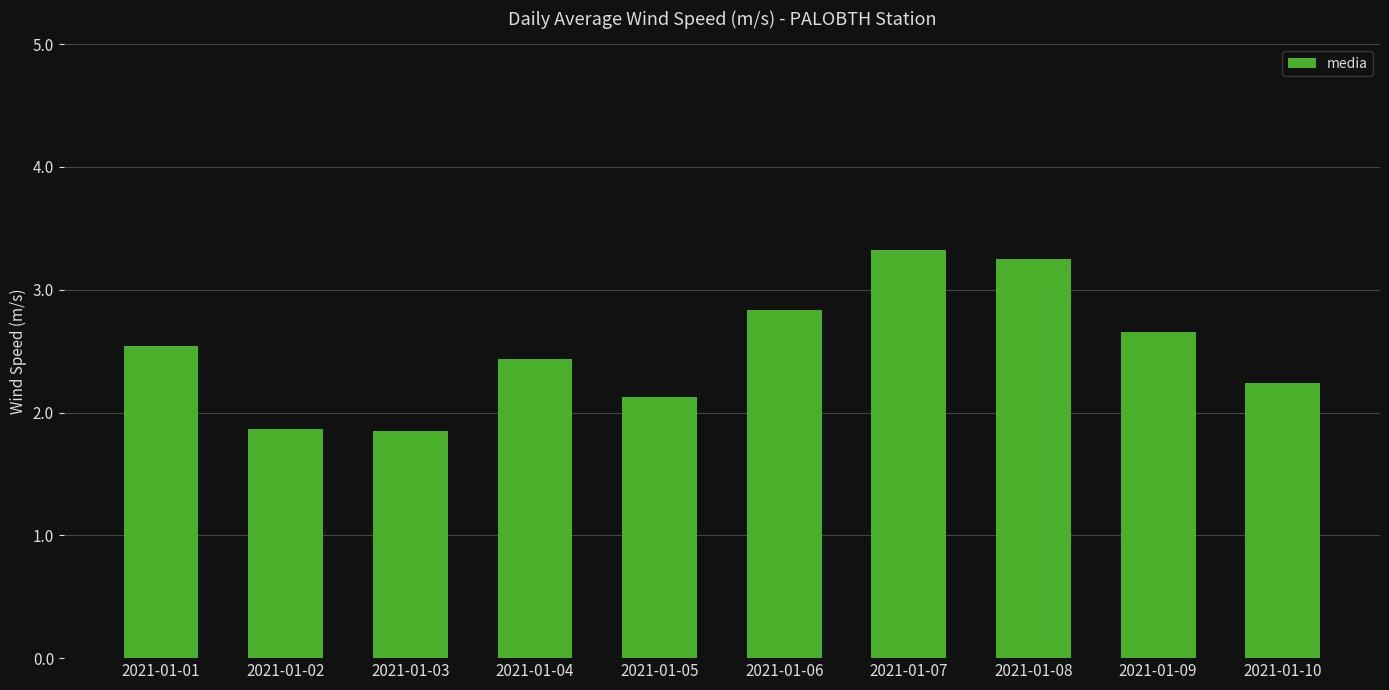

What is the ratio of the value at 2021-01-05 to the value at 2021-01-04?

0.9